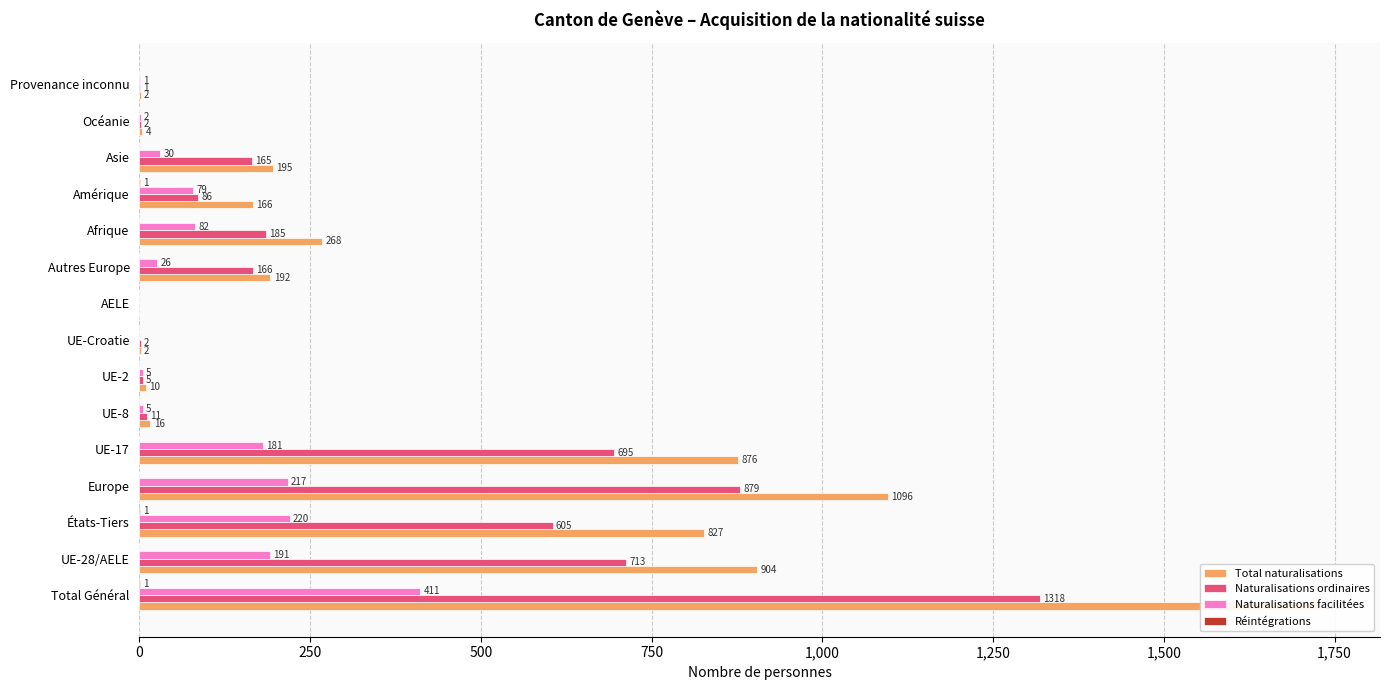

Reading left to right, list all the values displayed in this chart.

Total naturalisations: 1730	904	827	1096	876	16	10	2	0	192	268	166	195	4	2
Naturalisations ordinaires: 1318	713	605	879	695	11	5	2	0	166	185	86	165	2	1
Naturalisations facilitées: 411	191	220	217	181	5	5	0	0	26	82	79	30	2	1
Réintégrations: 1	0	1	0	0	0	0	0	0	0	0	1	0	0	0